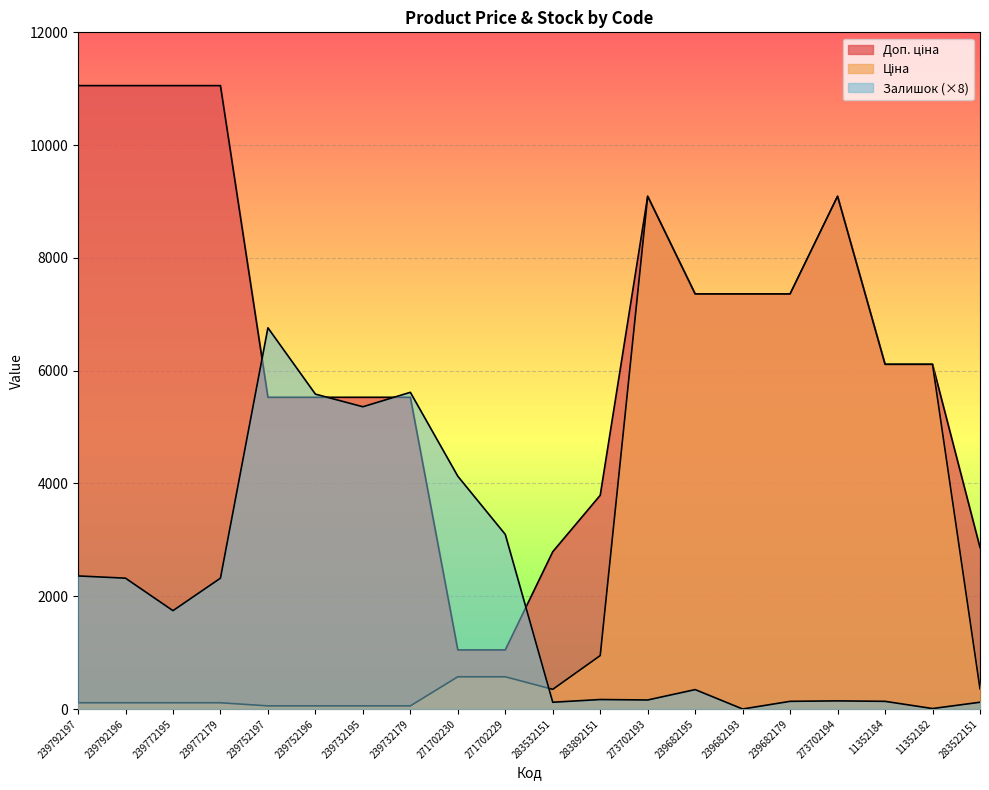

Where is Ціна nearest to the value 4573?

11352184